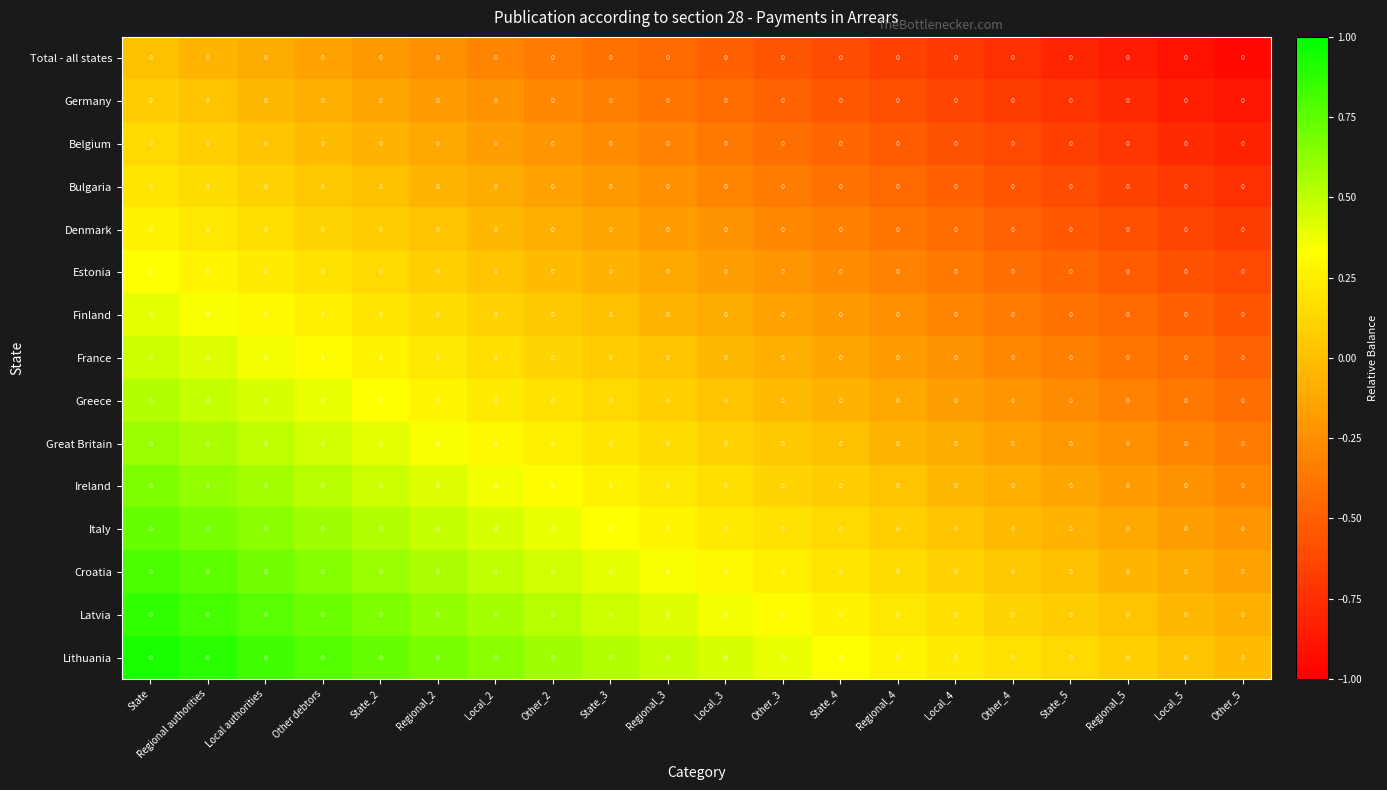

What is the minimum value for Croatia?

-0.1